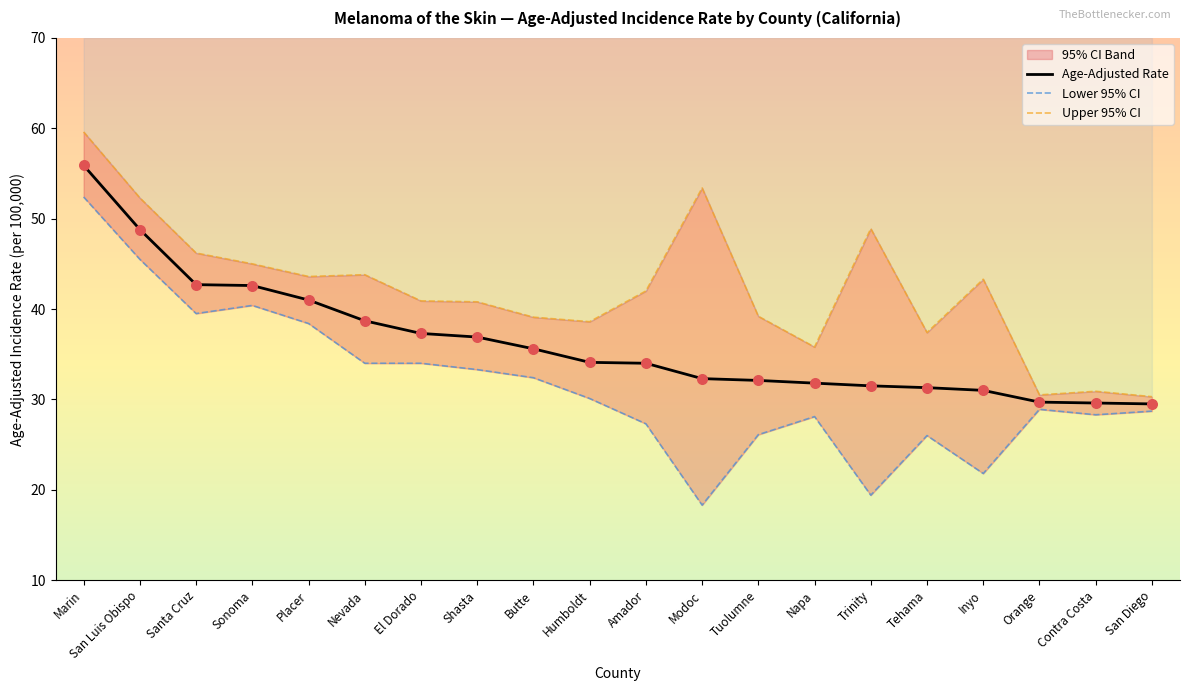

Which series contains the highest Y value?

Upper 95% CI